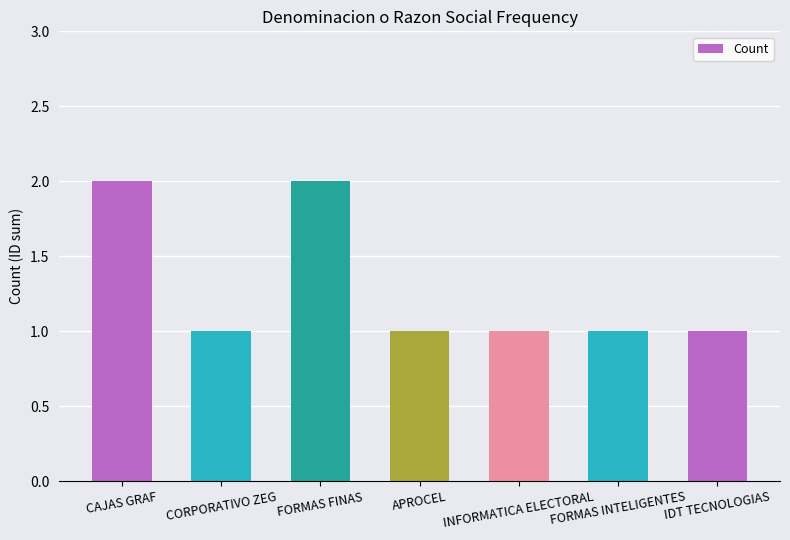

Reading left to right, extract all data points from this chart.

CAJAS GRAF=2	CORPORATIVO ZEG=1	FORMAS FINAS=2	APROCEL=1	INFORMATICA ELECTORAL=1	FORMAS INTELIGENTES=1	IDT TECNOLOGIAS=1